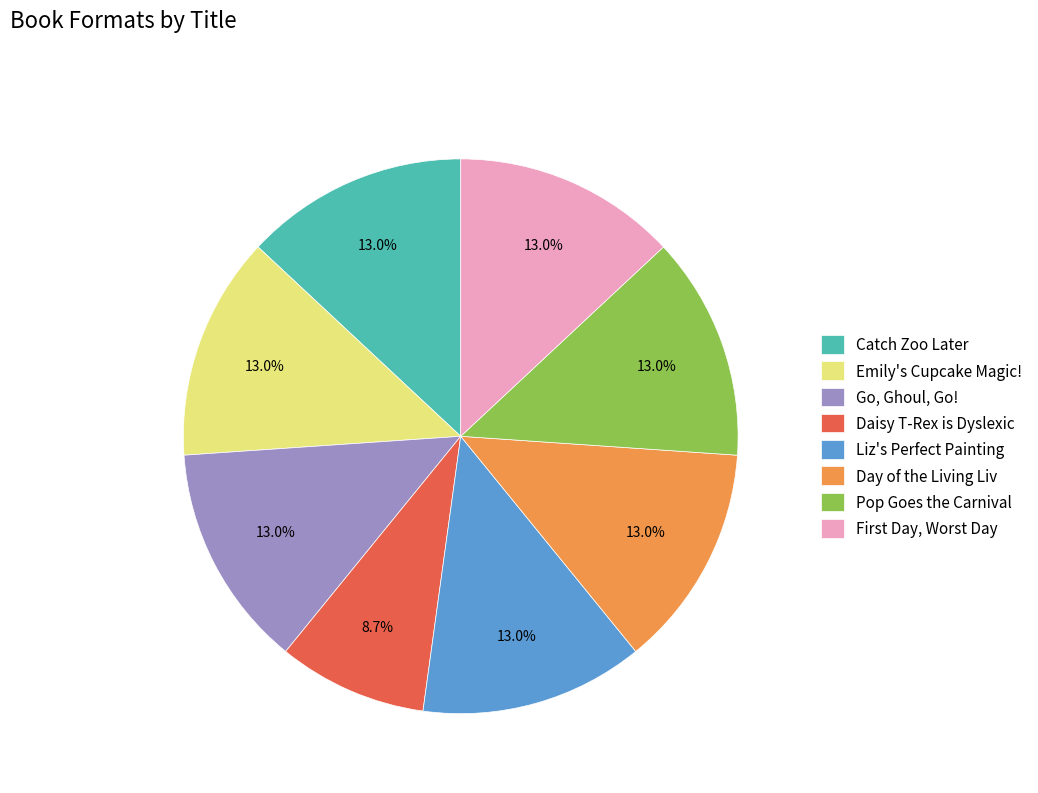

To the nearest percent, what is the average slice percentage?

12%